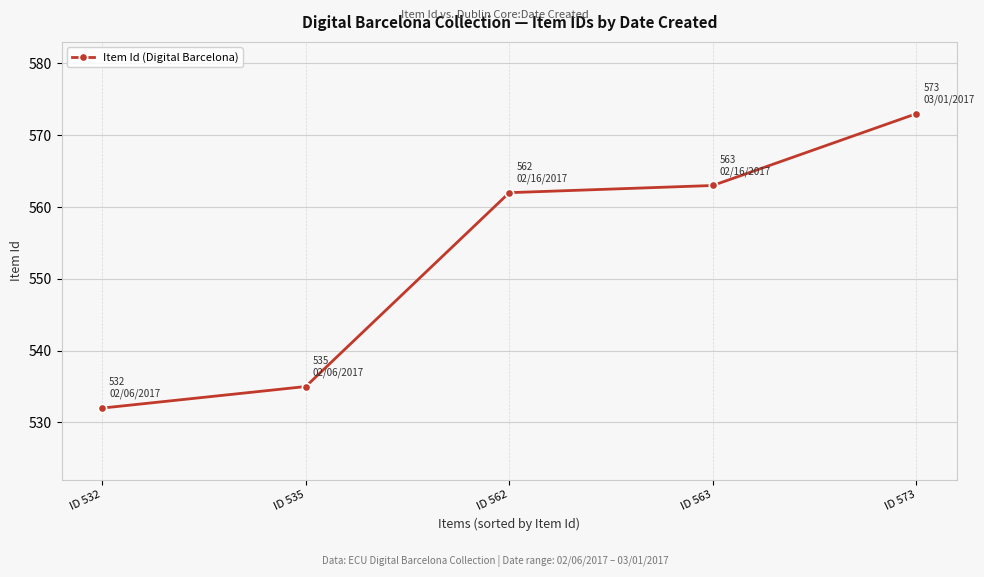

How many values are below 562?

2